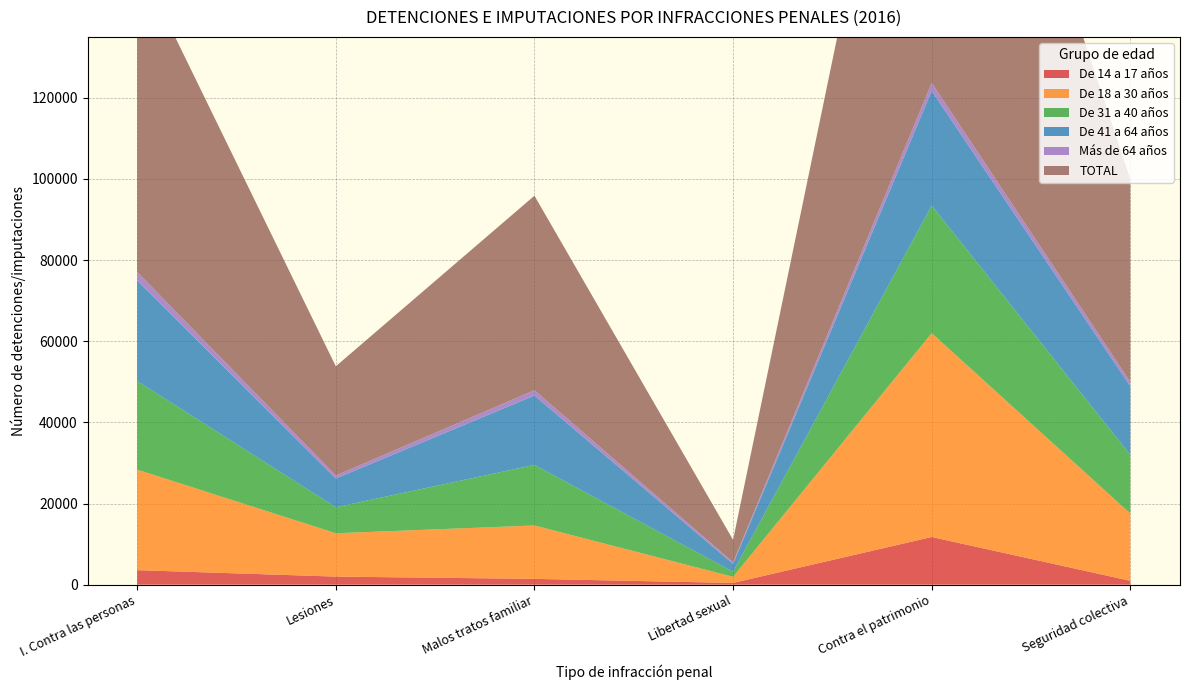

Reading left to right, list all the values displayed in this chart.

De 14 a 17 años: I. Contra las personas=3581	Lesiones=1993	Malos tratos familiar=1431	Libertad sexual=433	Contra el patrimonio=11753	Seguridad colectiva=950
De 18 a 30 años: I. Contra las personas=24779	Lesiones=10679	Malos tratos familiar=13162	Libertad sexual=1506	Contra el patrimonio=50237	Seguridad colectiva=16576
De 31 a 40 años: I. Contra las personas=21847	Lesiones=6413	Malos tratos familiar=14927	Libertad sexual=1238	Contra el patrimonio=31438	Seguridad colectiva=14482
De 41 a 64 años: I. Contra las personas=24750	Lesiones=7088	Malos tratos familiar=17097	Libertad sexual=1948	Contra el patrimonio=28257	Seguridad colectiva=16898
Más de 64 años: I. Contra las personas=2103	Lesiones=738	Malos tratos familiar=1313	Libertad sexual=400	Contra el patrimonio=1993	Seguridad colectiva=1037
TOTAL: I. Contra las personas=77060	Lesiones=26911	Malos tratos familiar=47930	Libertad sexual=5525	Contra el patrimonio=123678	Seguridad colectiva=49943